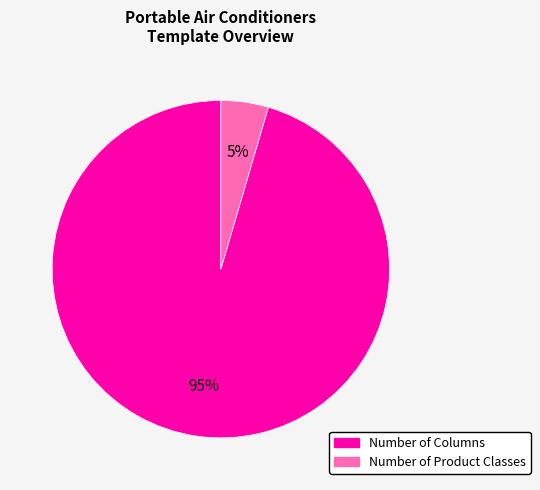

What percentage is the Number of Columns slice, to the nearest percent?

95%